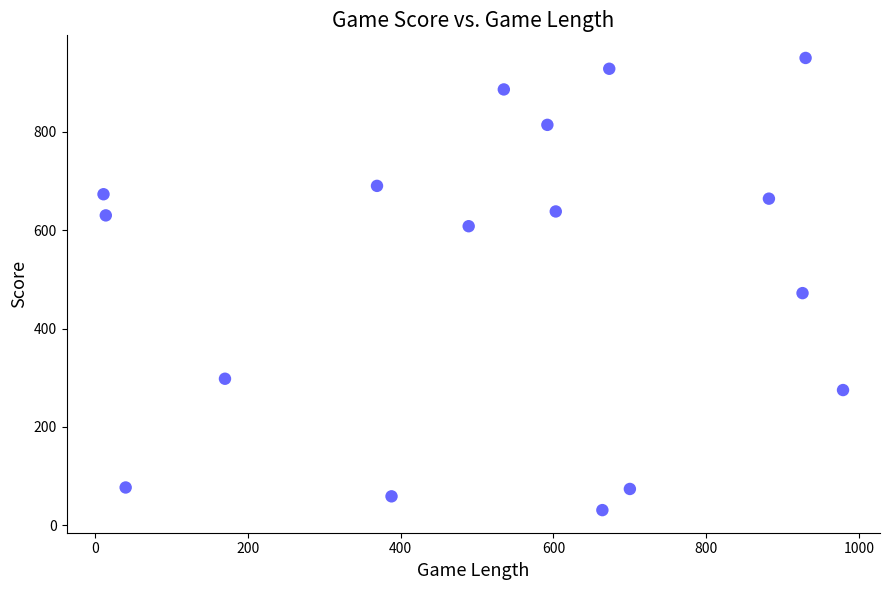

What Y value in the scatter plot is closest to 490?

472